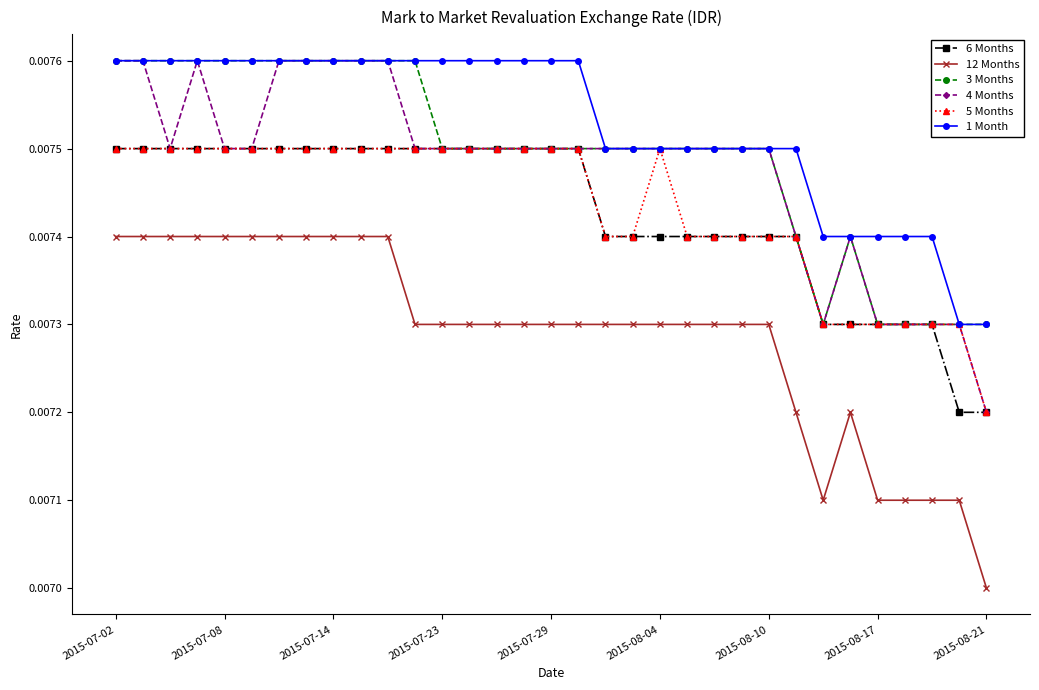

Does the chart have visible grid lines?

No